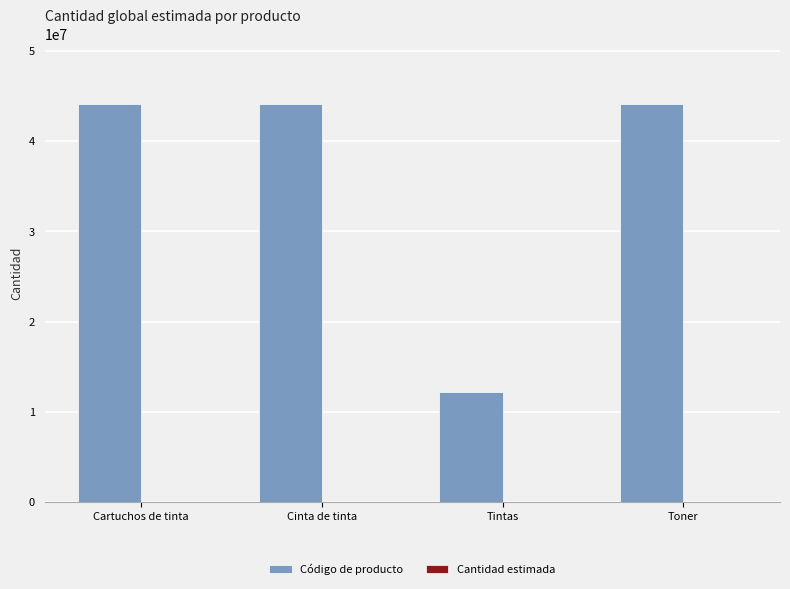

Is it true that Código de producto equals 44103112 at Cinta de tinta?

True